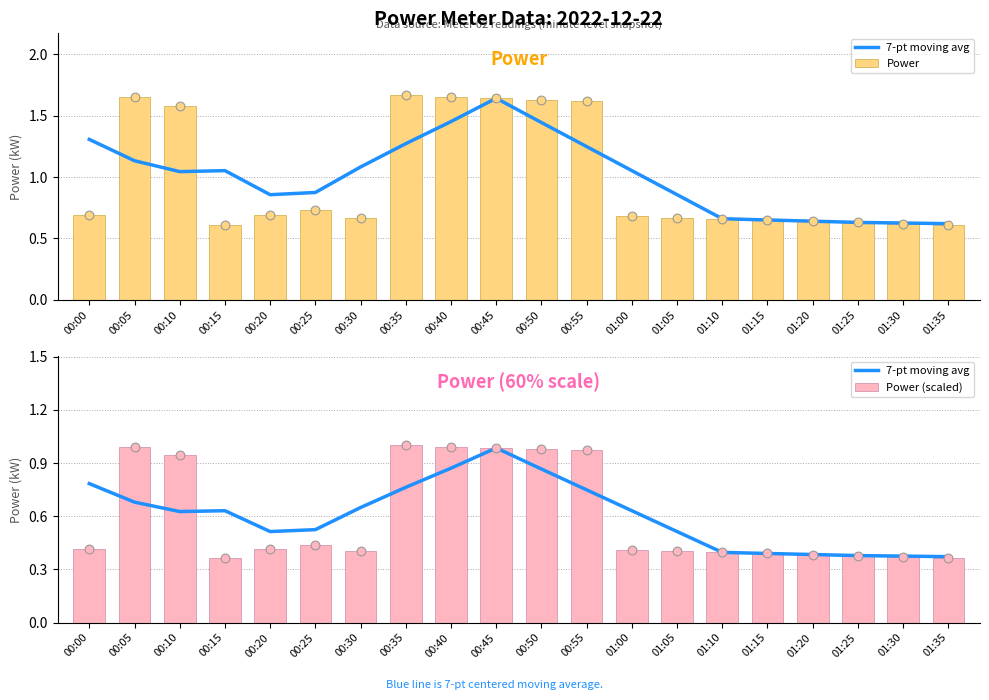

What are all the series names shown in the legend?

7-pt moving avg, Power, Power (scaled)